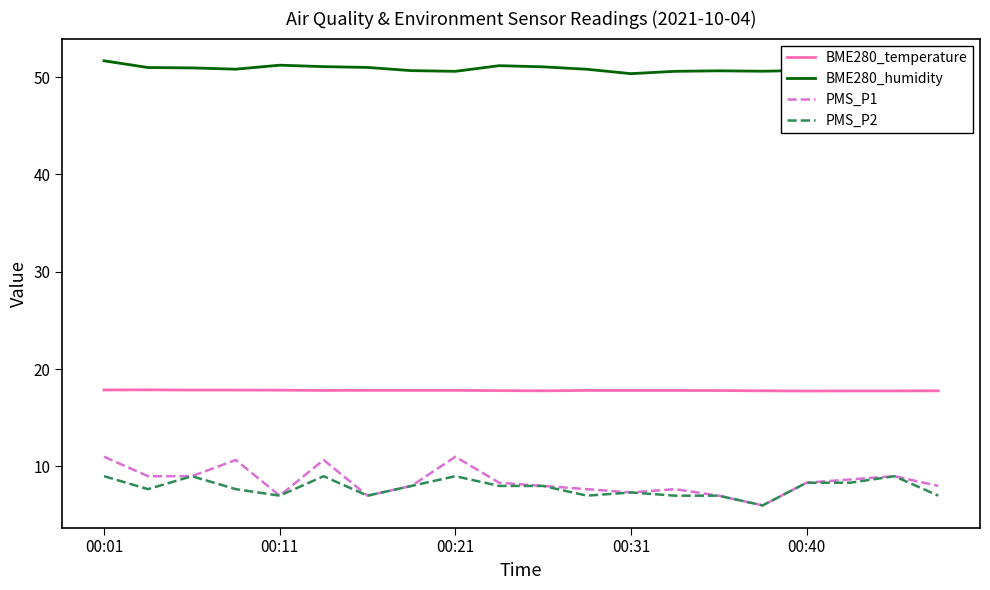

What is the value of the PMS_P2 point at the 1st from the left?

9.0